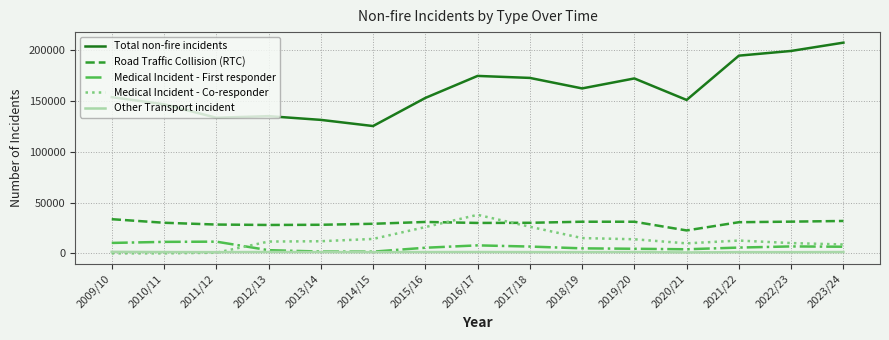

How many values in the Medical Incident - Co-responder series are below 11915?

7